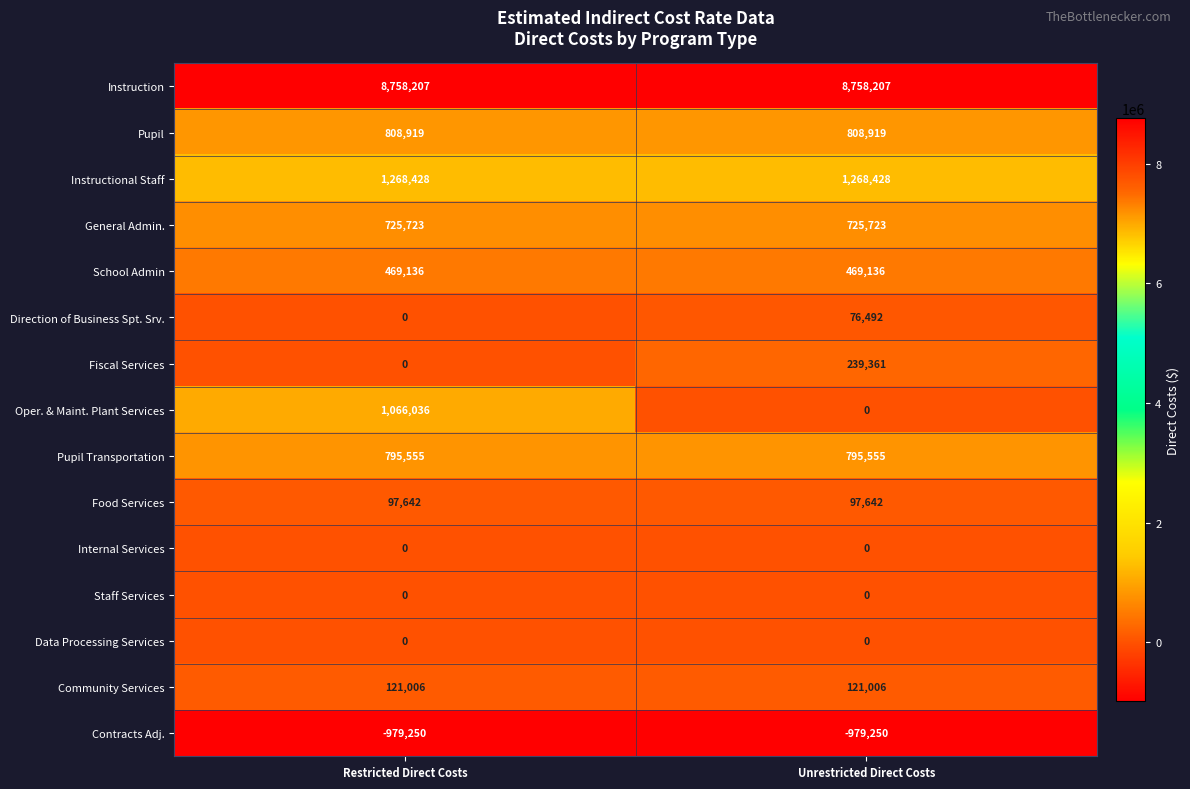

How many distinct data groups are displayed?

15